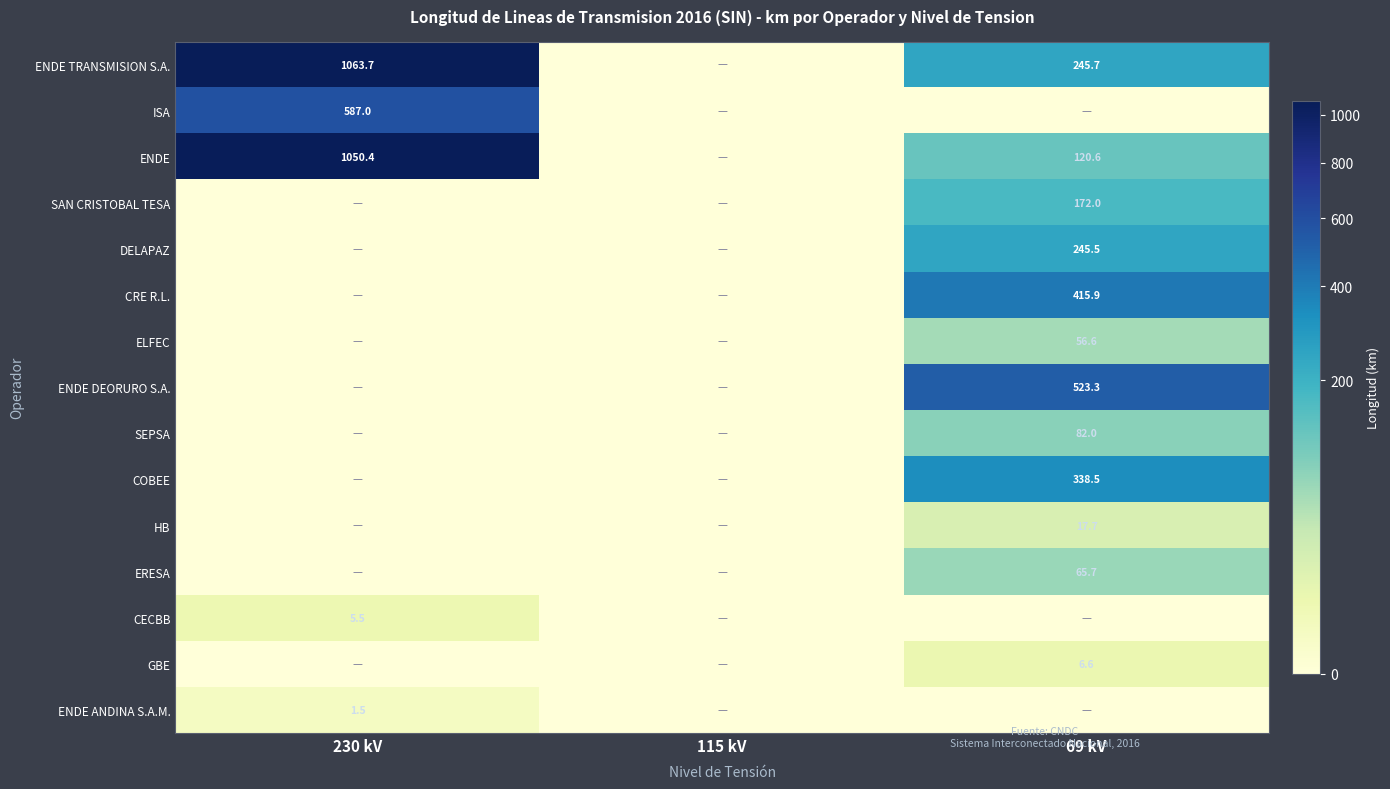

Is the value of SEPSA at 69 kV greater than the value of ISA at 230 kV?

No